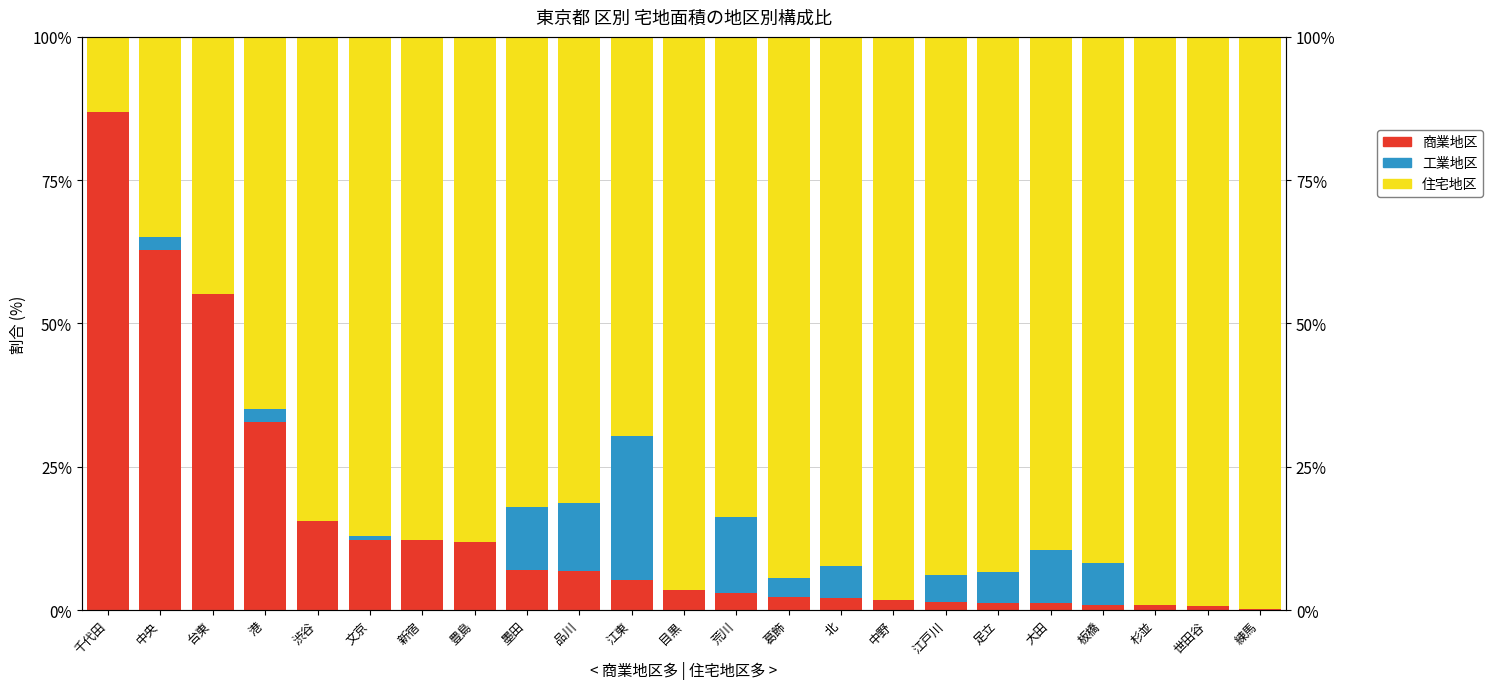

What is the difference between the highest and lowest values at 文京?

86.2